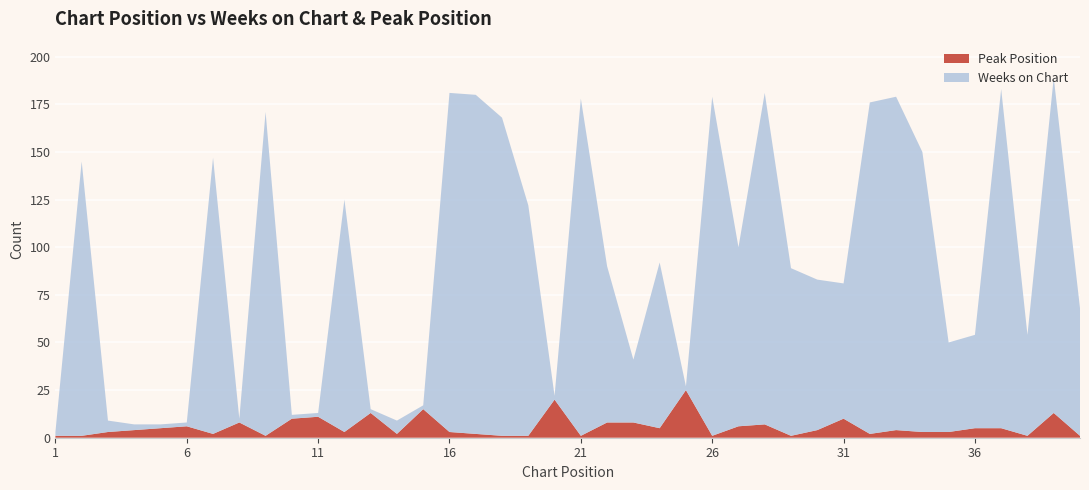

Reading left to right, transcribe all the data shown in this chart.

Weeks on Chart: 2	144	6	3	2	2	145	2	170	2	2	122	2	7	2	178	178	167	121	2	177	82	33	87	2	178	94	174	88	79	71	174	175	147	47	49	178	53	176	67
Peak Position: 1	1	3	4	5	6	2	8	1	10	11	3	13	2	15	3	2	1	1	20	1	8	8	5	25	1	6	7	1	4	10	2	4	3	3	5	5	1	13	1